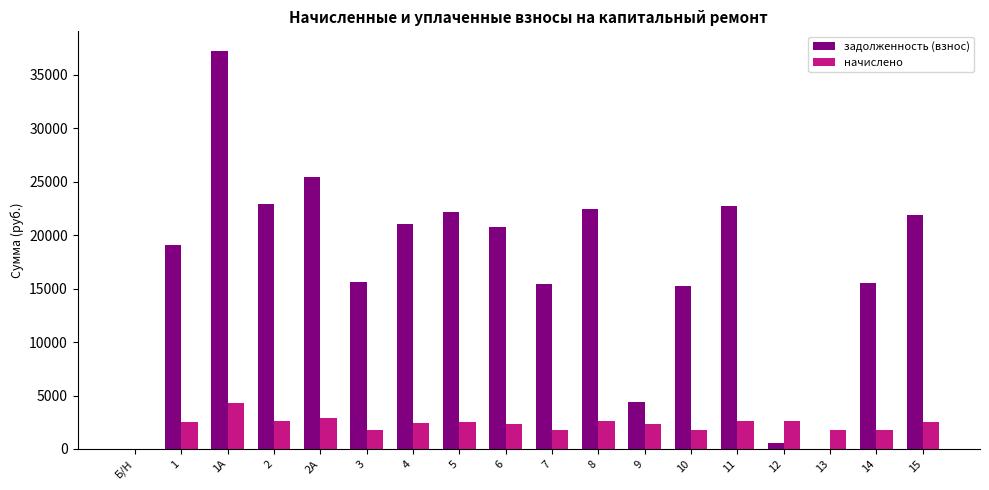

What is the sum of all задолженность (взнос) values?

302551.3